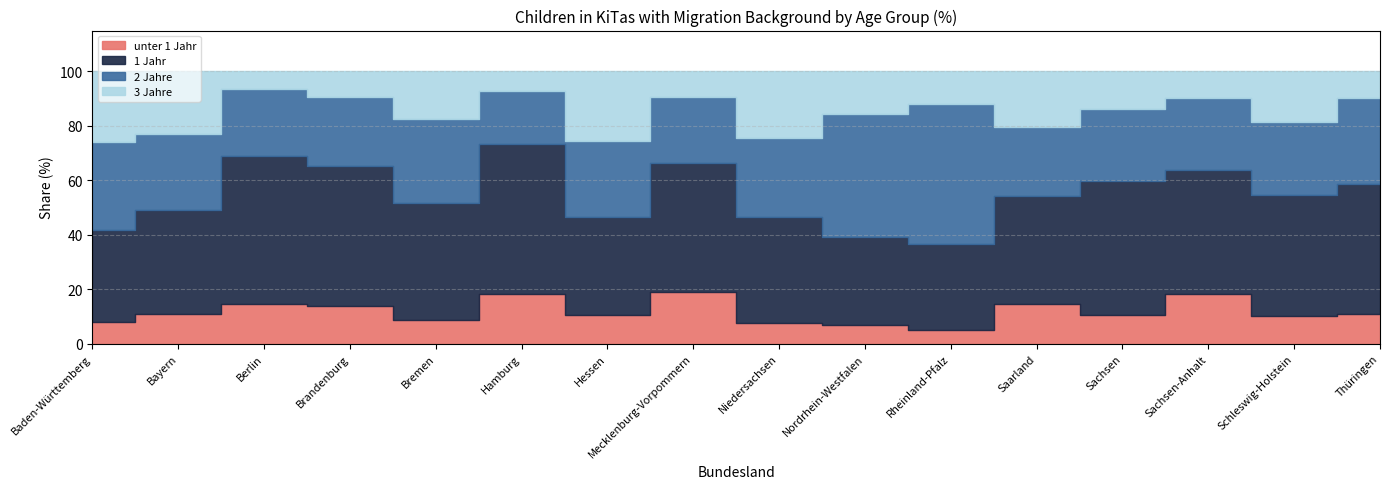

List the labels in order of 2 Jahre value, largest first.

Rheinland-Pfalz, Nordrhein-Westfalen, Baden-Württemberg, Thüringen, Bremen, Niedersachsen, Bayern, Hessen, Schleswig-Holstein, Sachsen-Anhalt, Sachsen, Brandenburg, Saarland, Berlin, Mecklenburg-Vorpommern, Hamburg